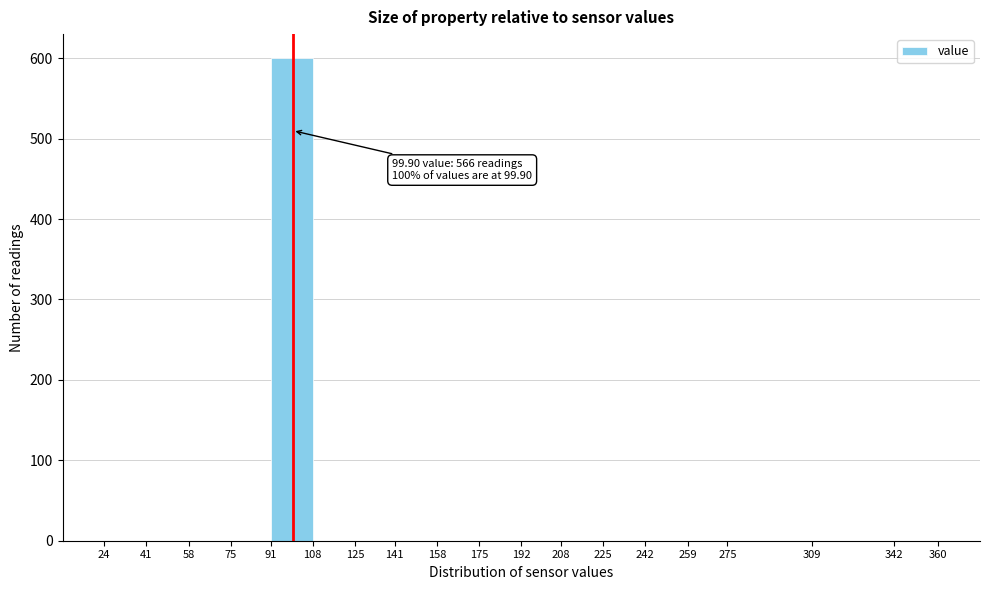

Which range on the x-axis has the tallest bar?

91 to 108